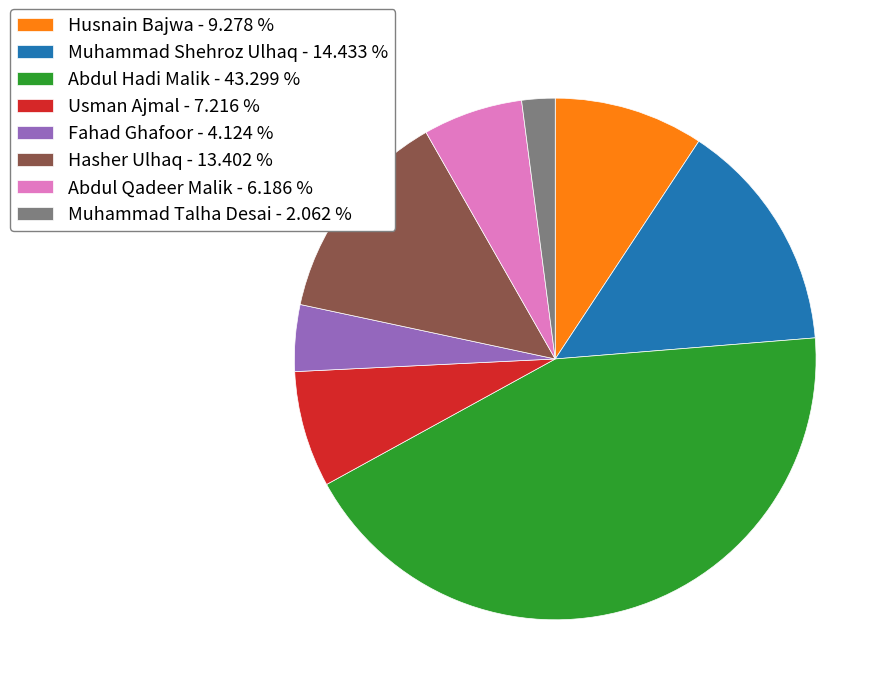

How many segments does this pie chart have?

8